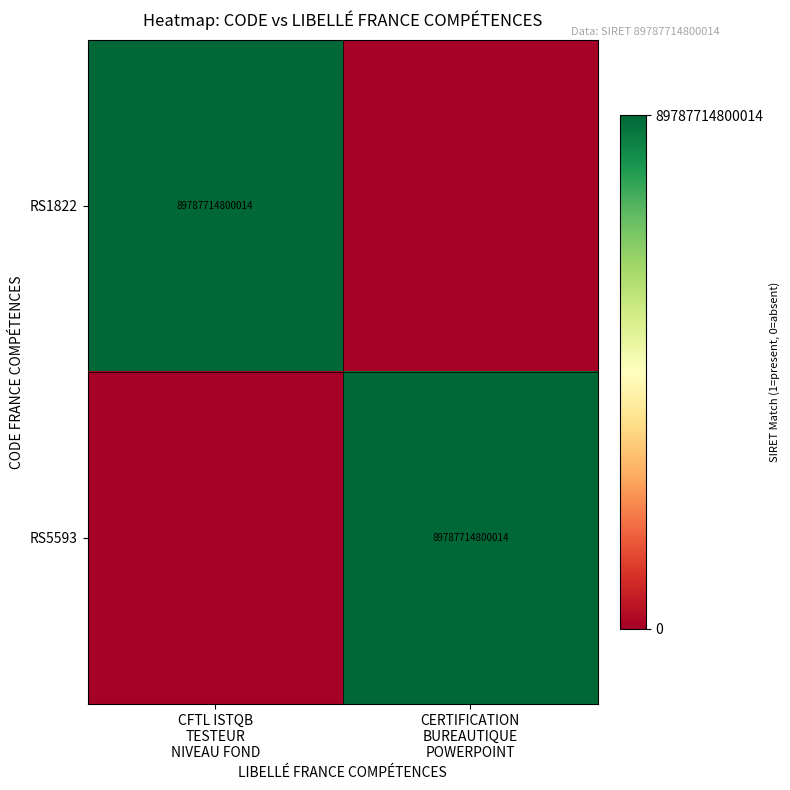

At which category does the chart reach its minimum across all series?

CERTIFICATION
BUREAUTIQUE
POWERPOINT